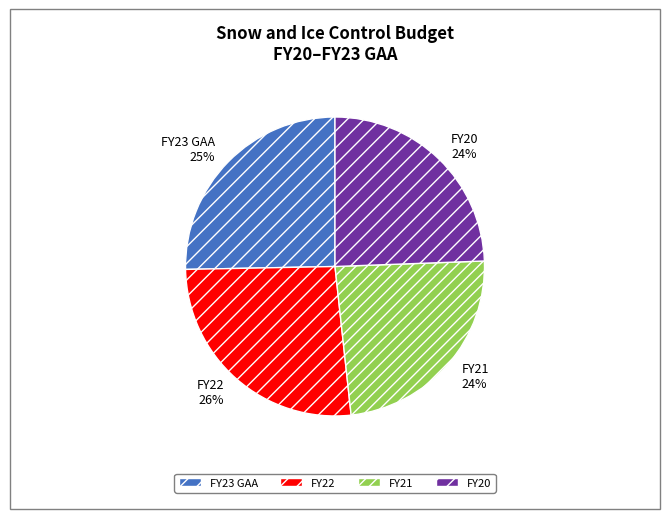

Combined, do FY22 and FY21 account for over 50%?

Yes